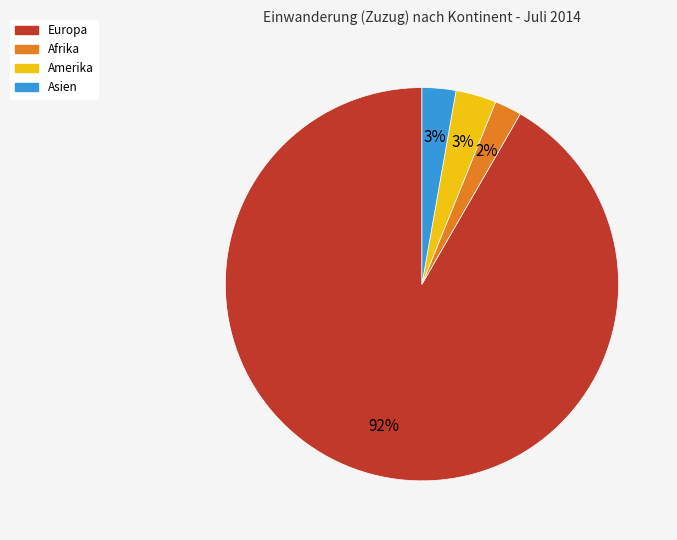

Is the sum of Amerika and Afrika greater than half?

No